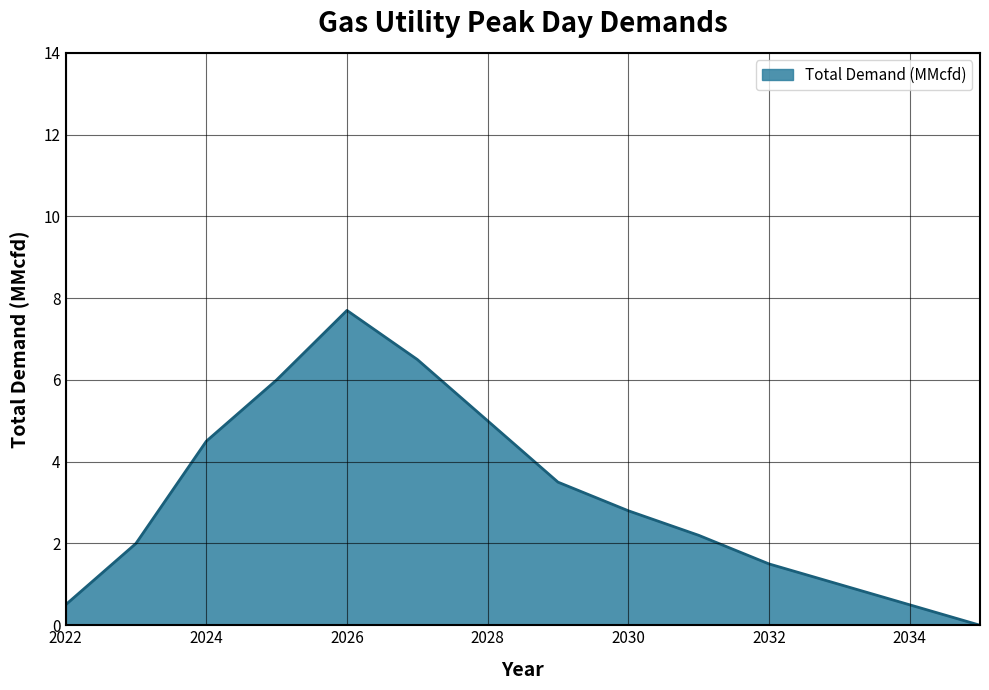

What is the difference between the maximum and minimum values?

7.7